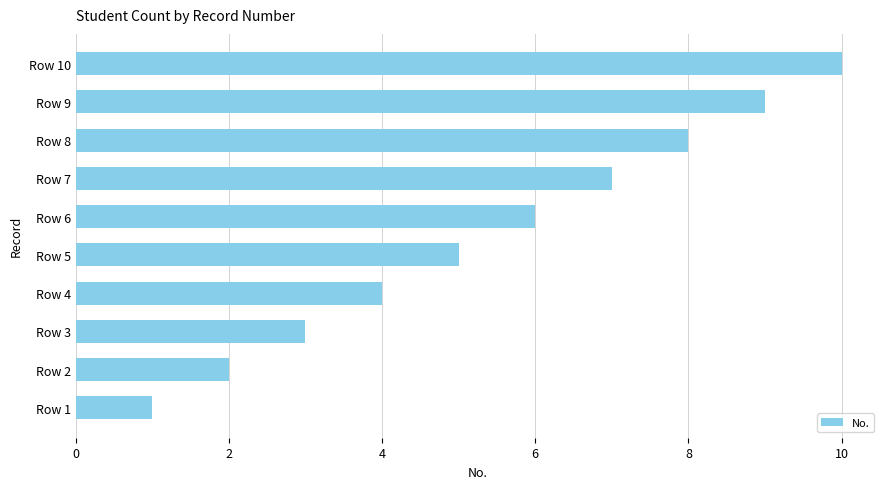

What is the difference between the maximum and minimum values?

9